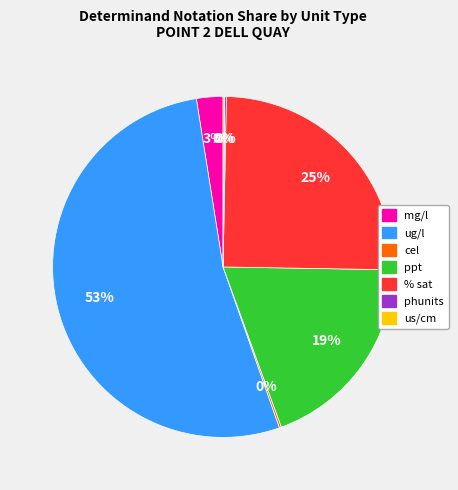

Is there any slice that represents more than half of the pie?

Yes